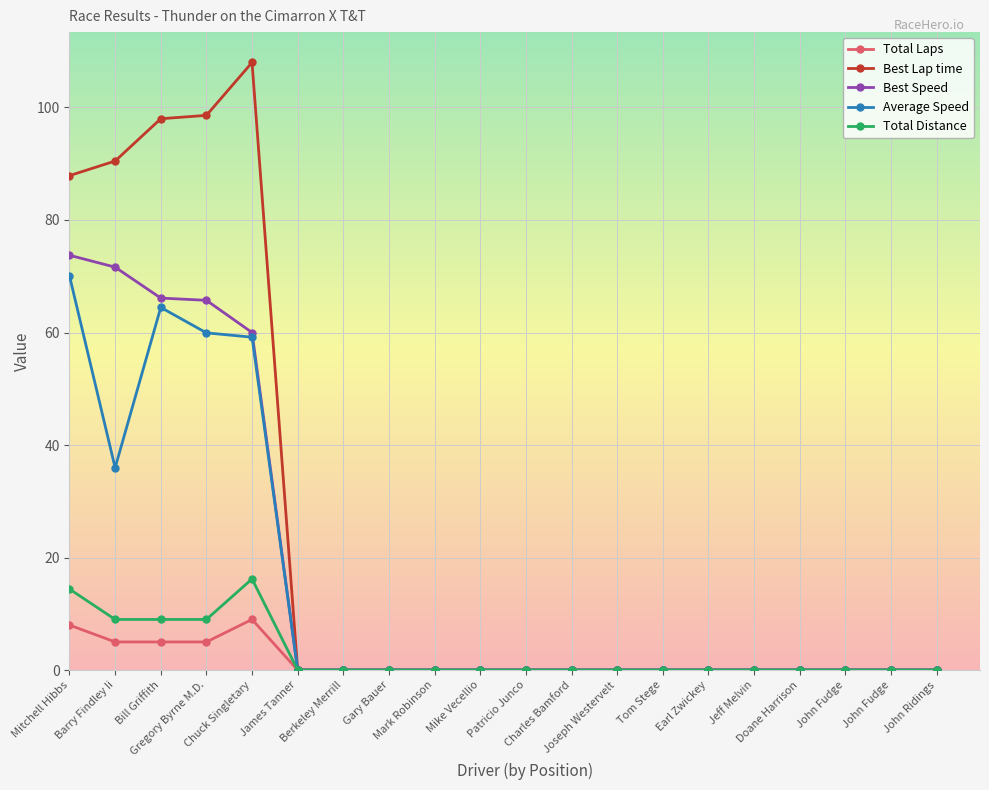

Count the number of categories in the chart.

20